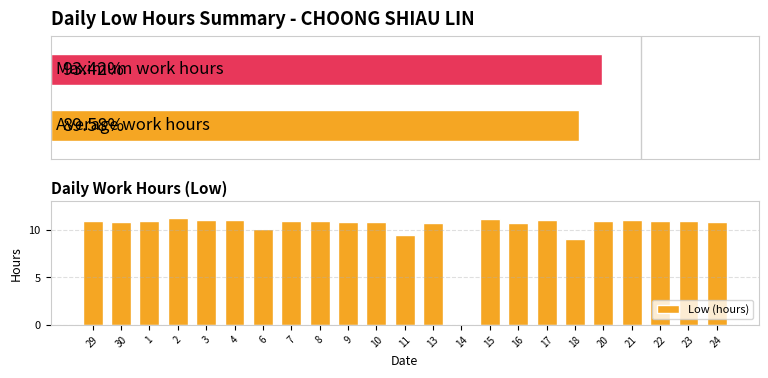

What is the sum of all values?

236.5